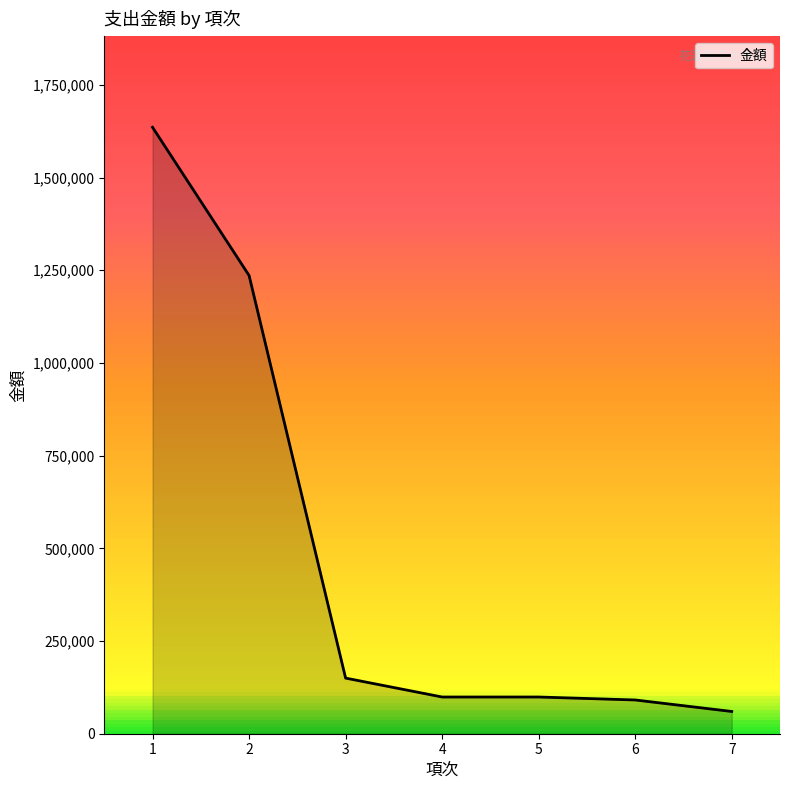

Is it true that the value at 1 is 1635433?

True